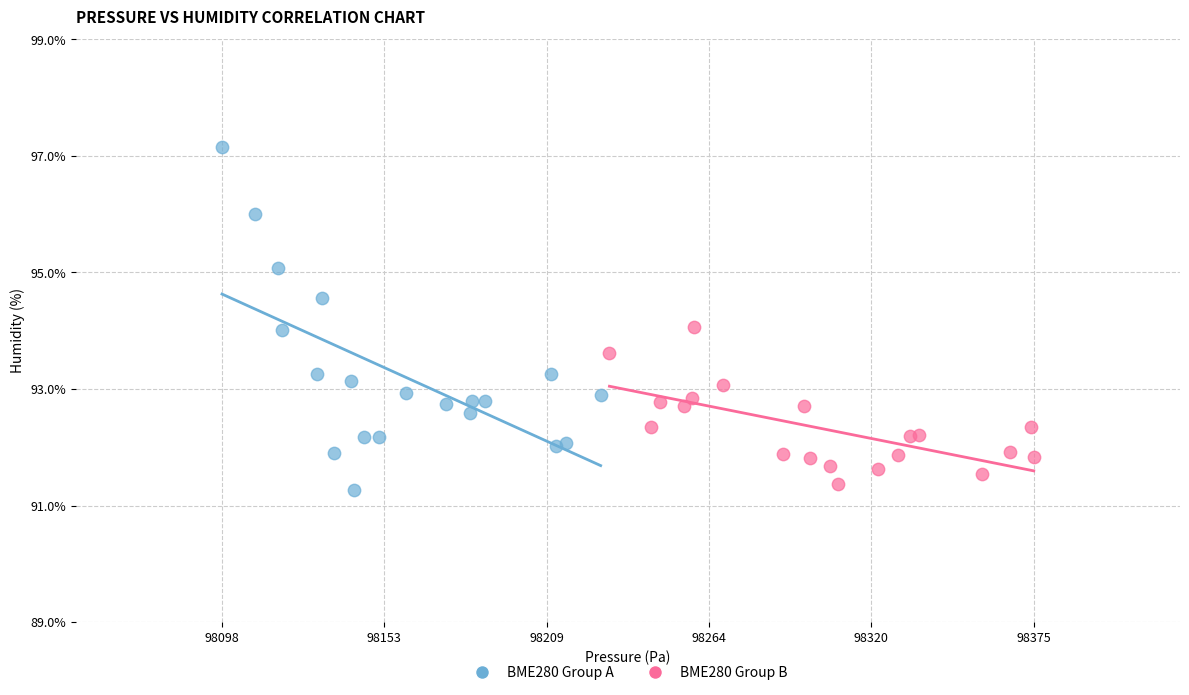

Which series has the widest spread of Y values?

BME280 Group A